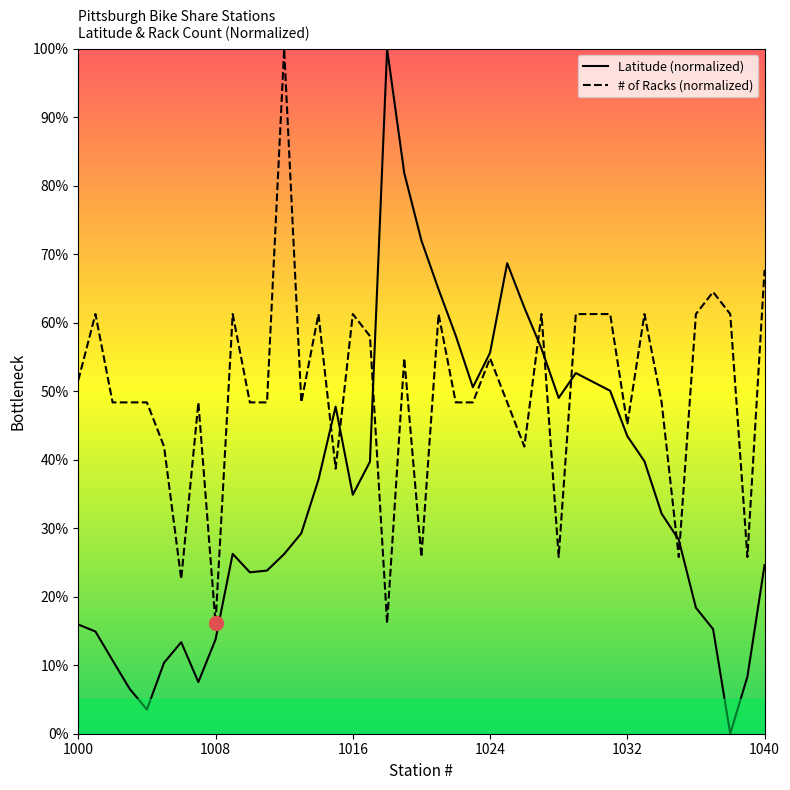

What is the maximum value shown in the chart?

100.0